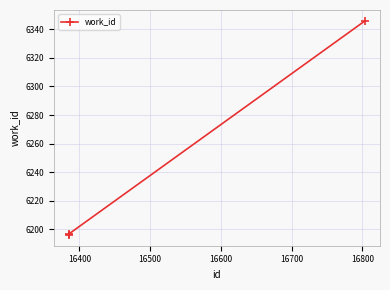

How many data points are less than 6197?

1